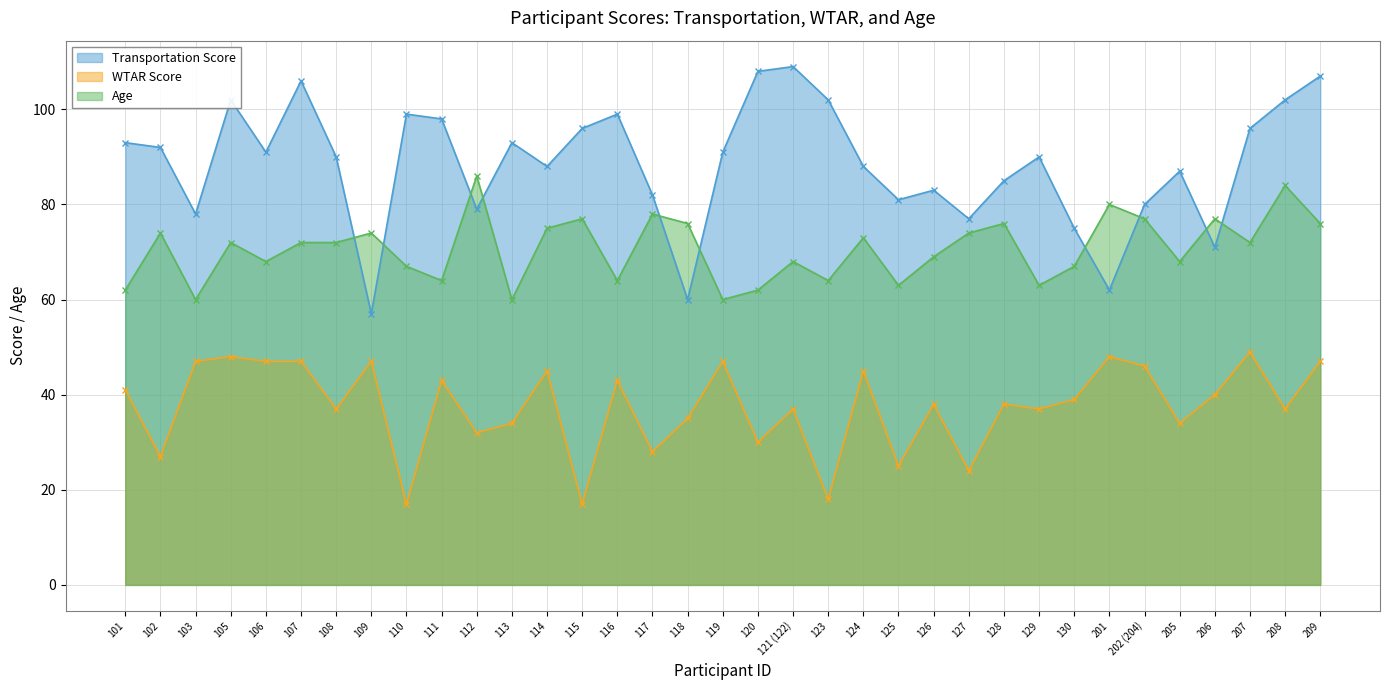

What is the difference between the Transportation Score values at 201 and 128?

23